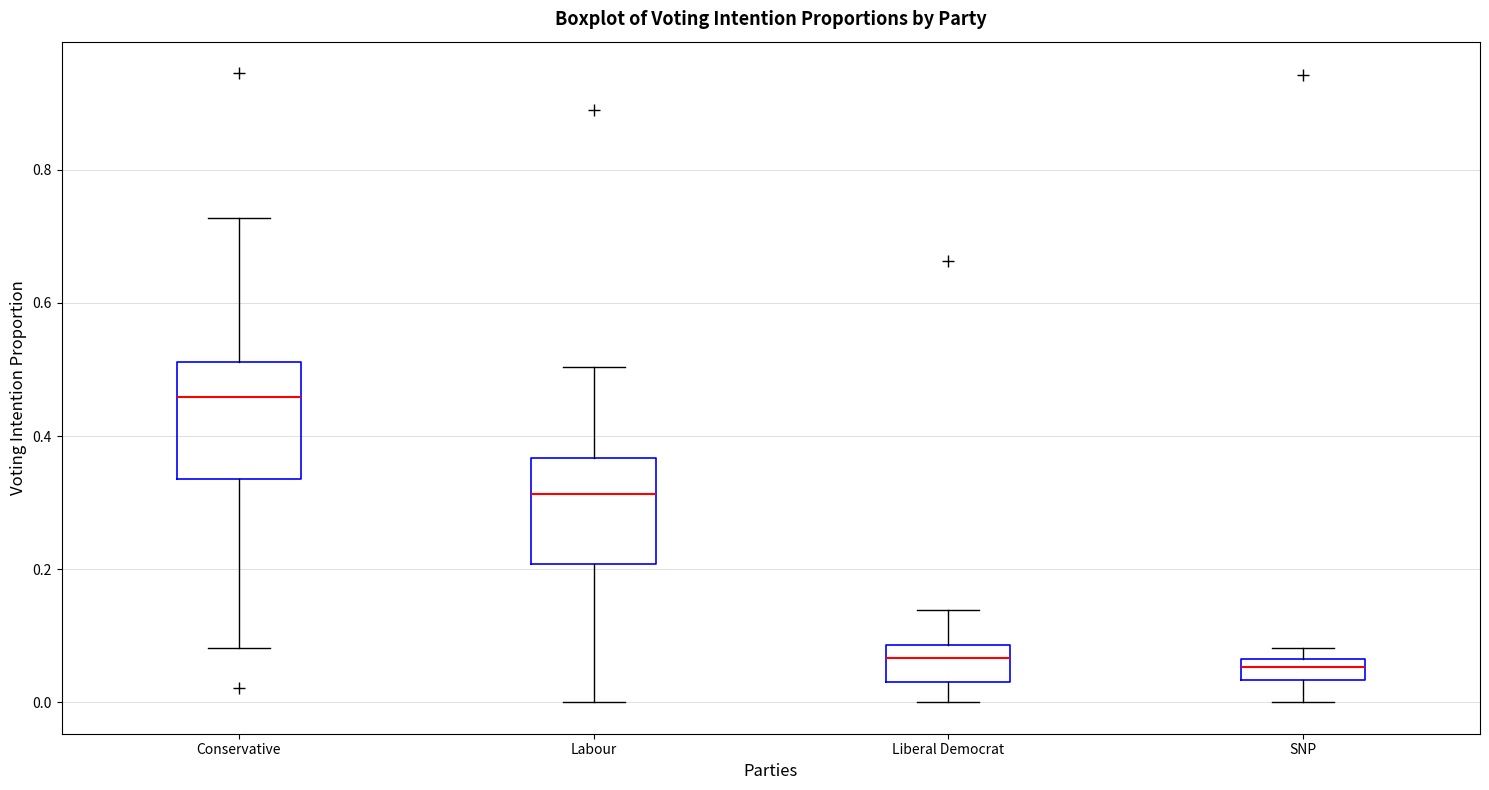

Reading left to right, read every box against the y-axis: the position of its median line, the range the box covers, and the ends of its whiskers. The values are not printed on the chart, so give them approximately, as read against the axis.

Conservative: median 0.46, box 0.34 to 0.52, whiskers 0.08 to 0.72
Labour: median 0.32, box 0.20 to 0.36, whiskers 0.00 to 0.50
Liberal Democrat: median 0.06, box 0.02 to 0.08, whiskers 0.00 to 0.14
SNP: median 0.06 (inside the box), box 0.04 to 0.06, whiskers 0.00 to 0.08